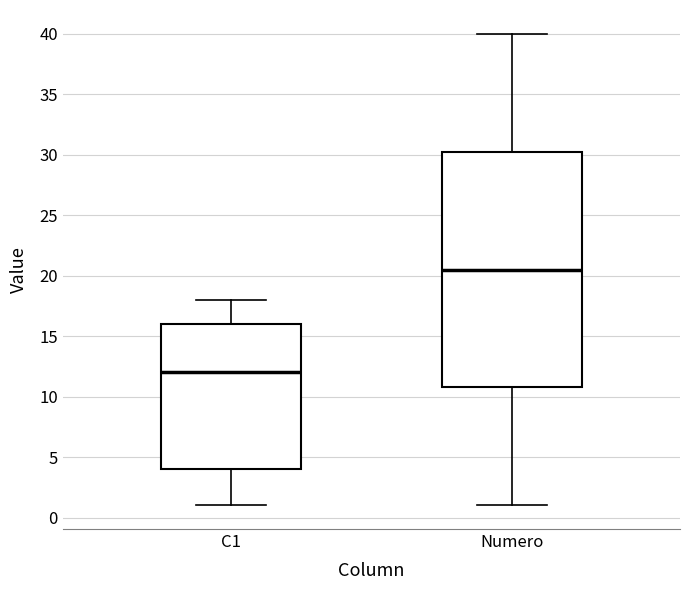

Which box is the tallest, from its lower edge to its upper edge?

Numero